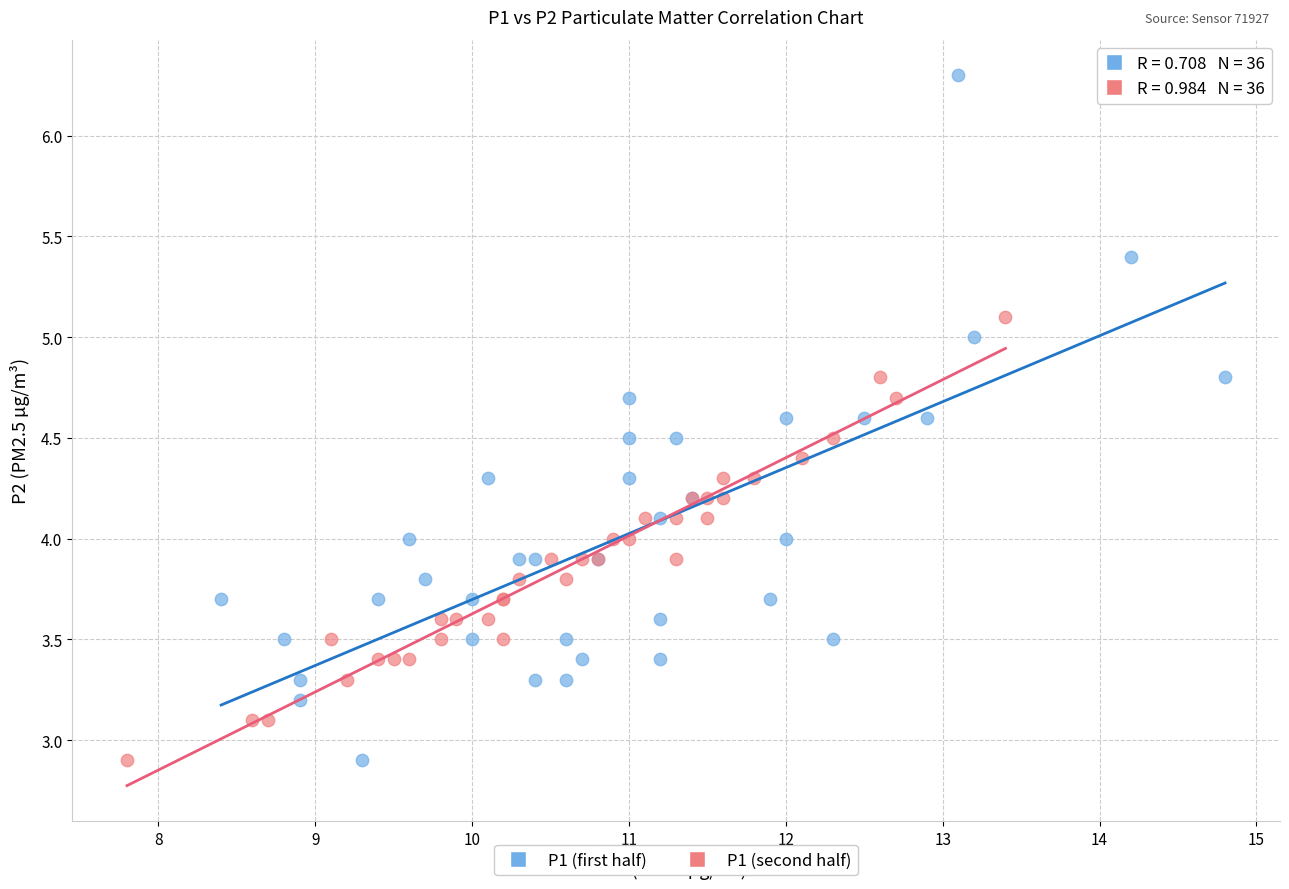

Which series contains the highest Y value?

P1 (first half)